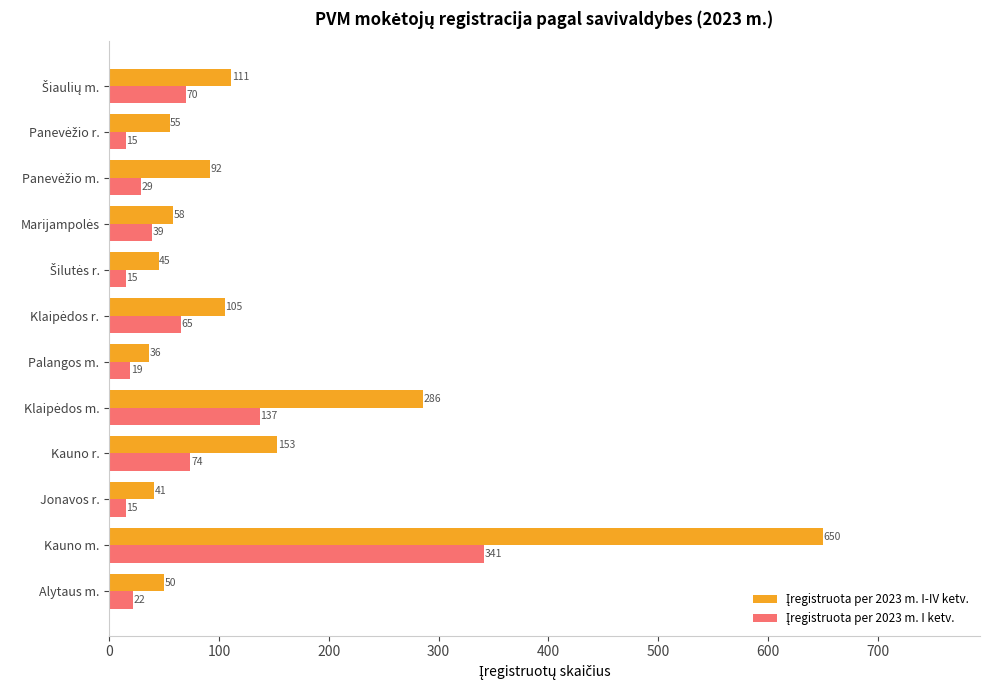

At how many categories does at least one series exceed 52?

8